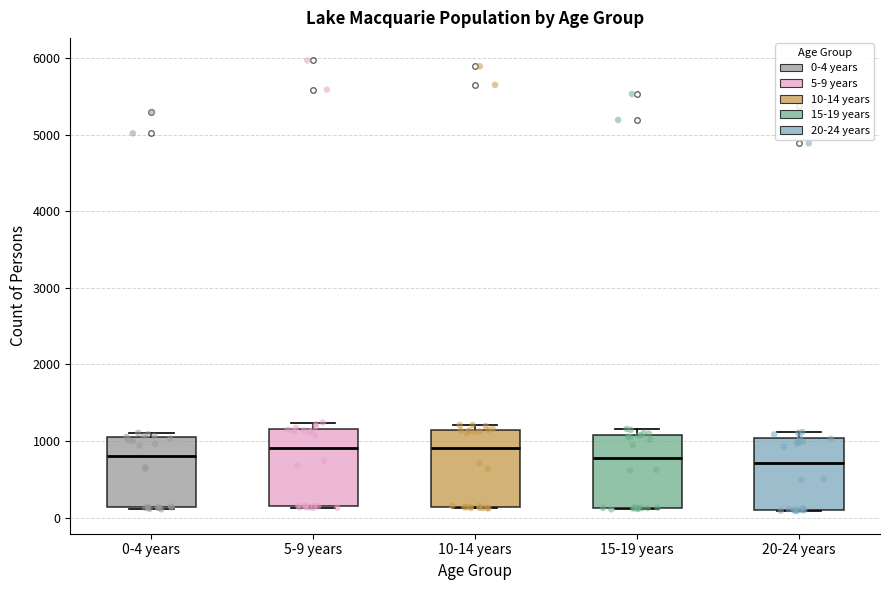

Reading left to right, transcribe this box plot: for each box, give where its median line is, the range the box spans, and where its two whiskers end, as read against the y-axis. The values are not printed on the chart, so give them approximately, as read against the axis.

0-4 years: median 800, box 100 to 1100, whiskers 100 to 1100 (just above the box's upper edge)
5-9 years: median 900, box 100 to 1200, whiskers 100 to 1200 (just above the box's upper edge)
10-14 years: median 900, box 100 to 1100, whiskers 100 to 1200
15-19 years: median 800, box 100 to 1100, whiskers 100 to 1200
20-24 years: median 700, box 100 to 1000, whiskers 100 to 1100